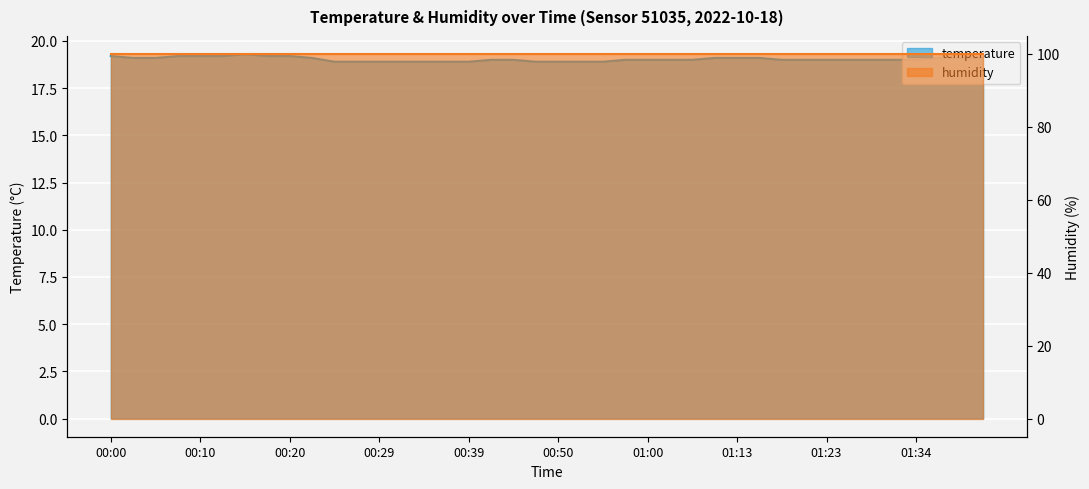

What value does the data have at 01:26?

19.0